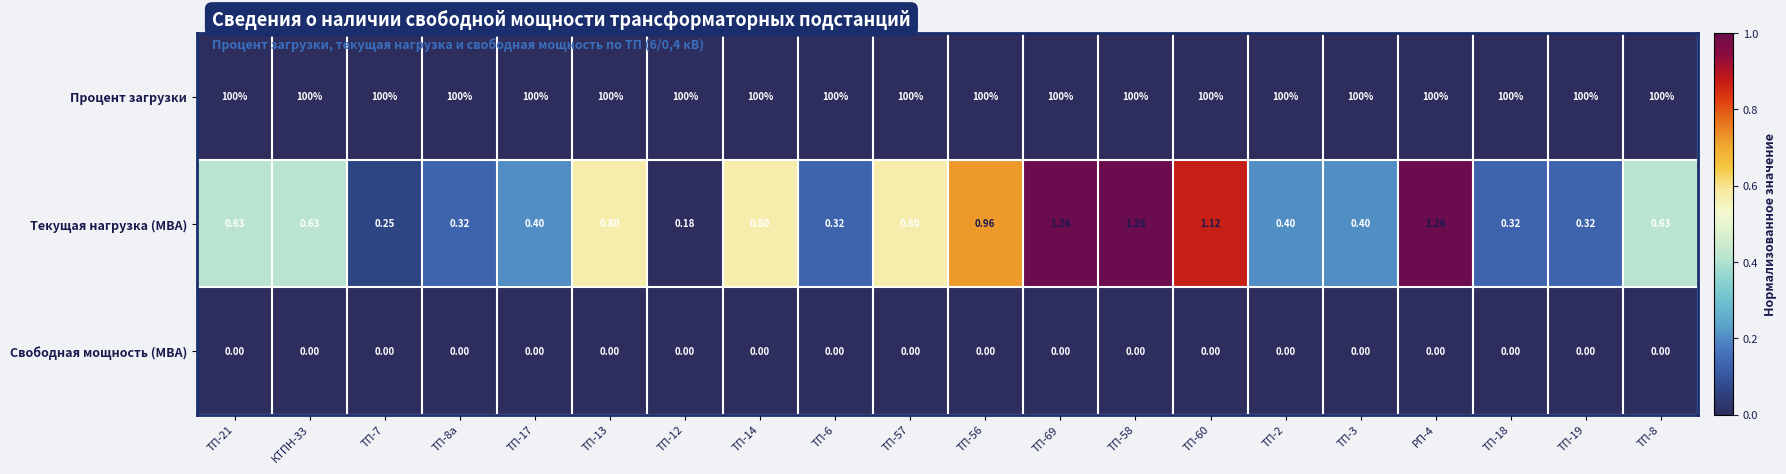

What is the total value across all series at ТП-8?

100.6